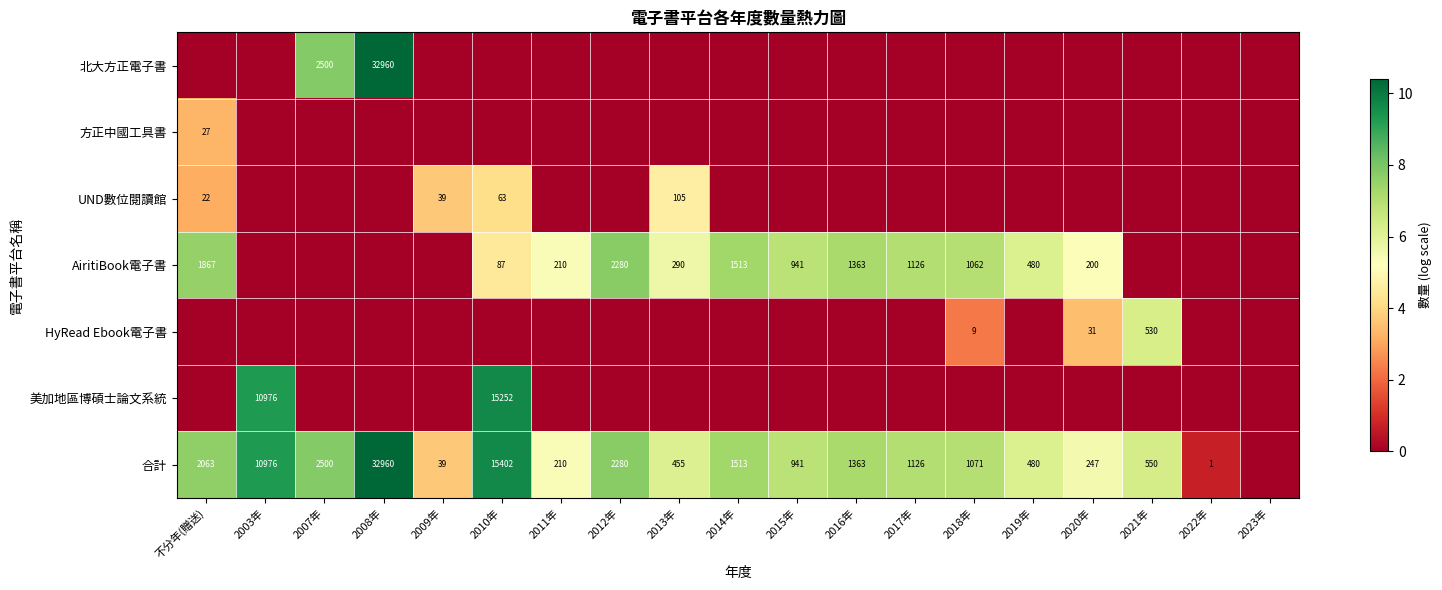

At how many categories does at least one series exceed 7?

9